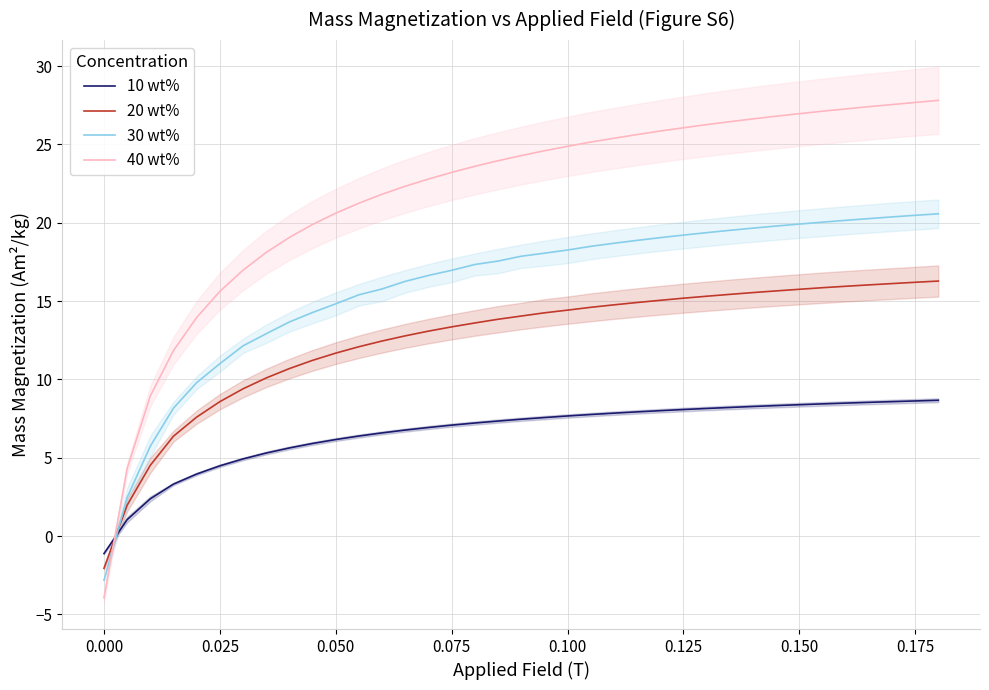

At how many categories does at least one series exceed 19?

29